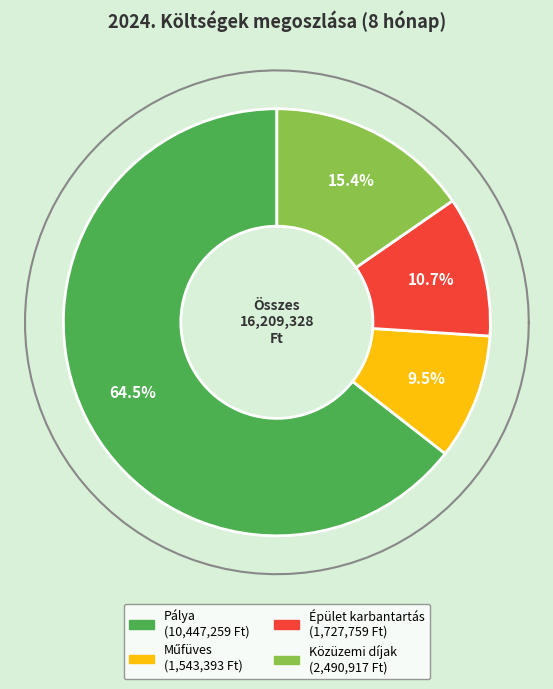

What is the ratio of the value at Közüzemi díjak to the value at Műfüves?

1.6